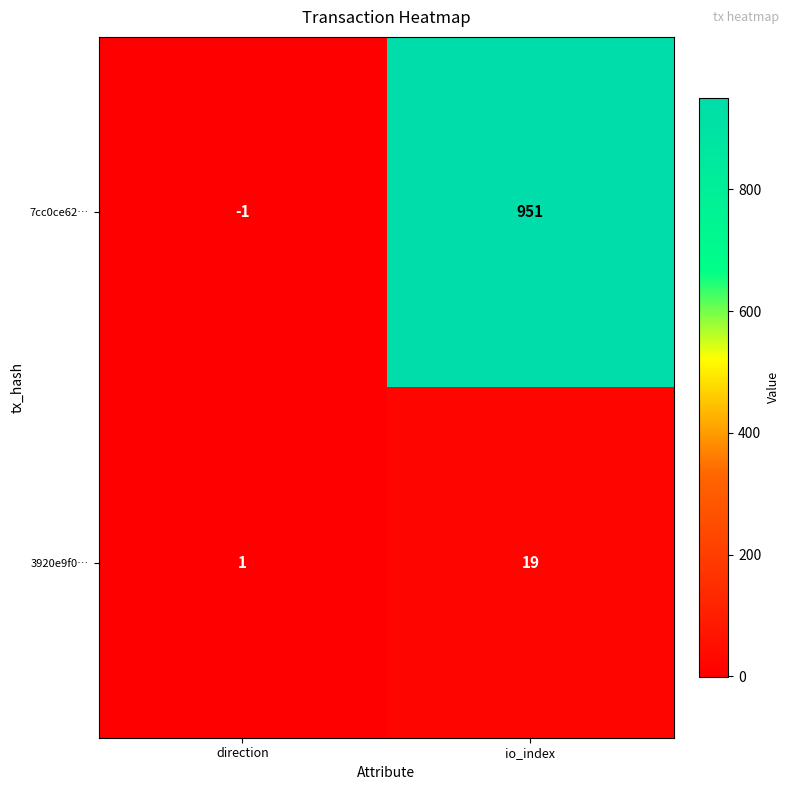

At io_index, list the series in order from largest to smallest.

7cc0ce62…, 3920e9f0…